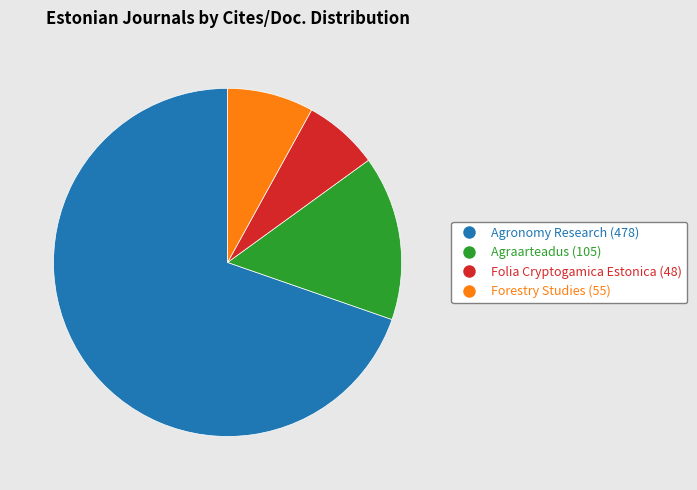

Is there a majority slice in this chart?

Yes